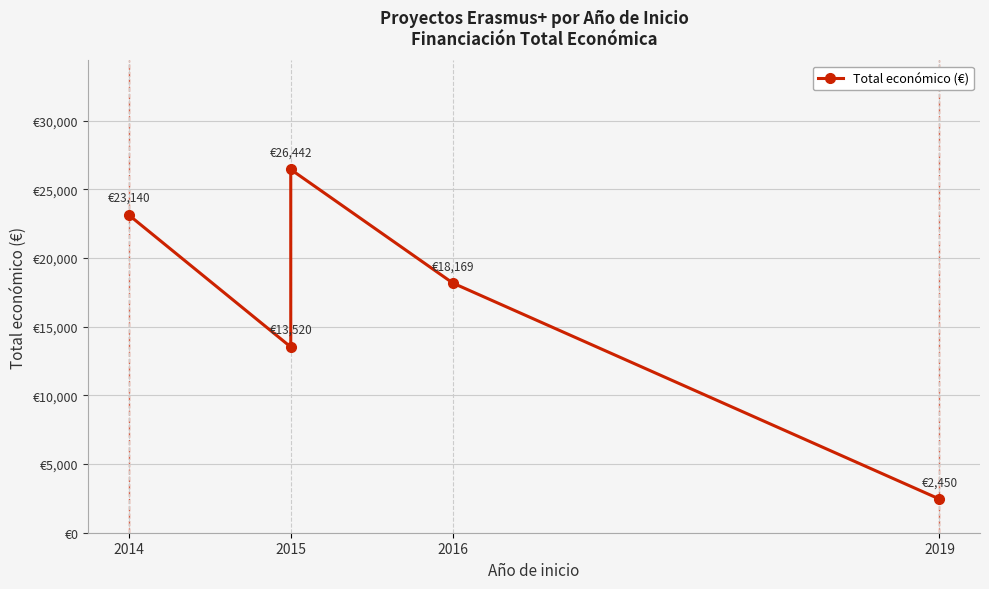

True or false: the data shows 31007 at 2016.

False